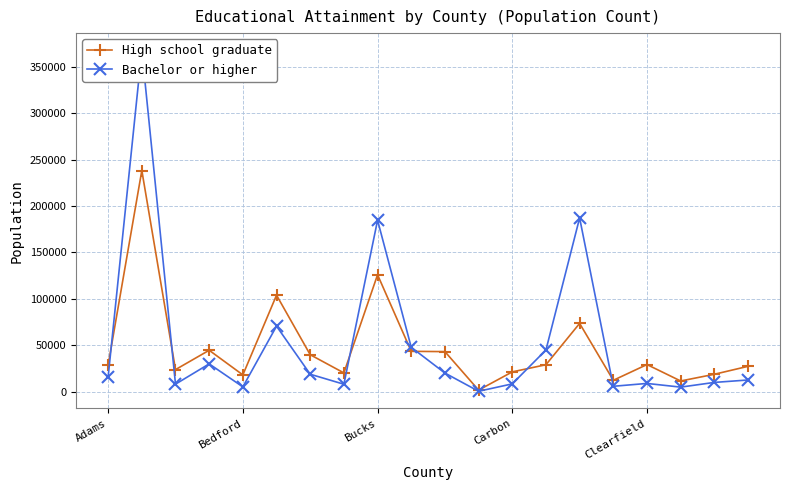

True or false: High school graduate and Bachelor or higher intersect in this chart.

True